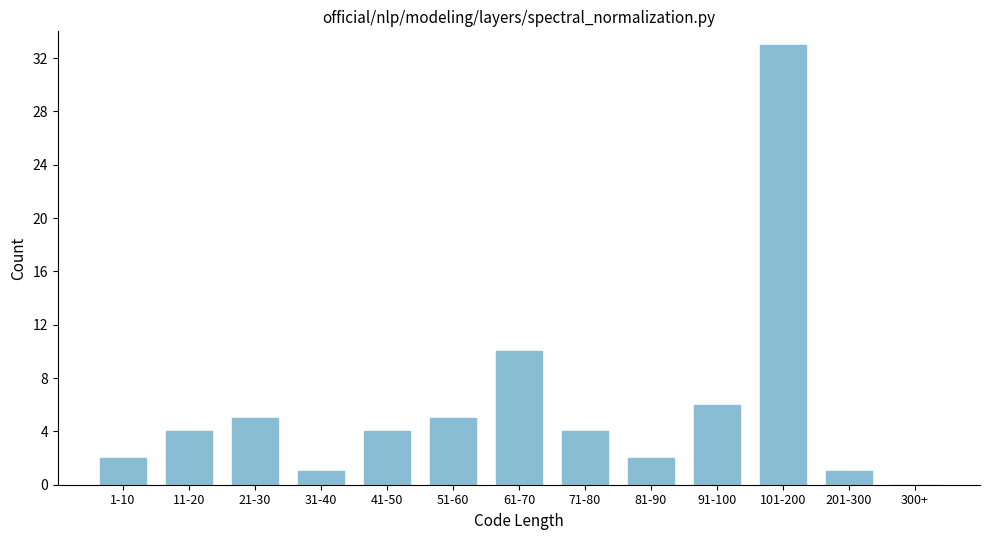

Reading left to right, what are all the values shown in this chart?

1-10=2	11-20=4	21-30=5	31-40=1	41-50=4	51-60=5	61-70=10	71-80=4	81-90=2	91-100=6	101-200=33	201-300=1	300+=0